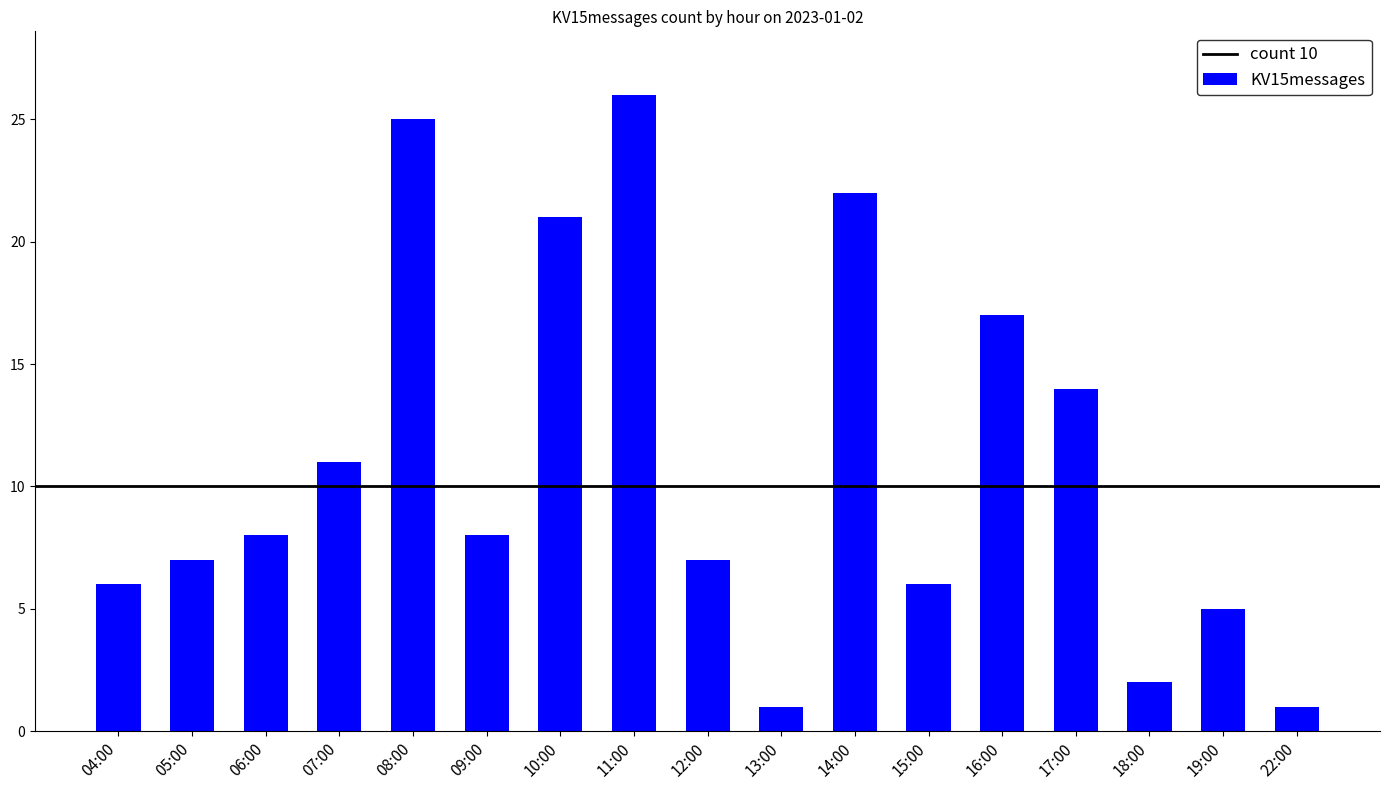

True or false: the data shows 14 at 17:00.

True